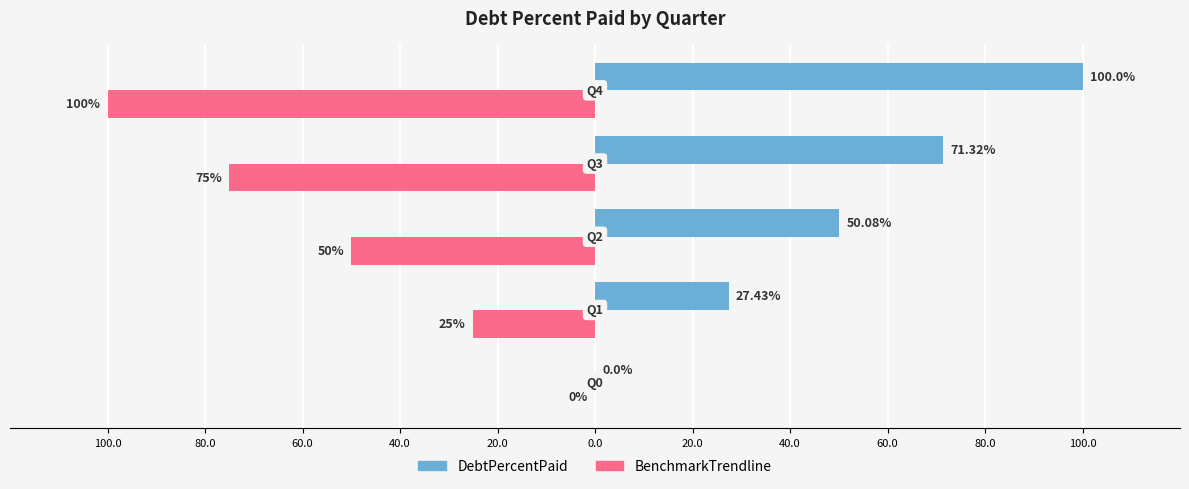

What is the value of the DebtPercentPaid bar at the 5th from the left?

100.0